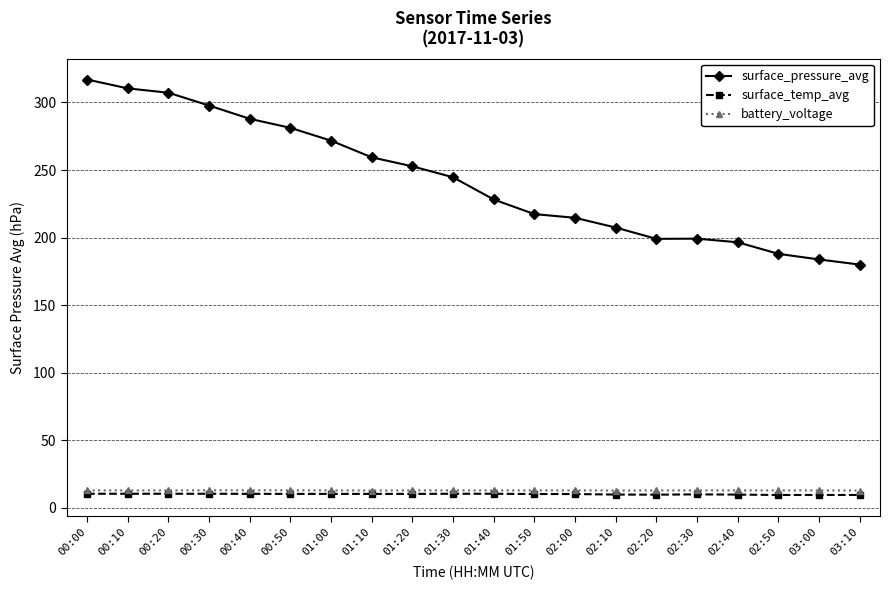

True or false: surface_pressure_avg and battery_voltage intersect in this chart.

False